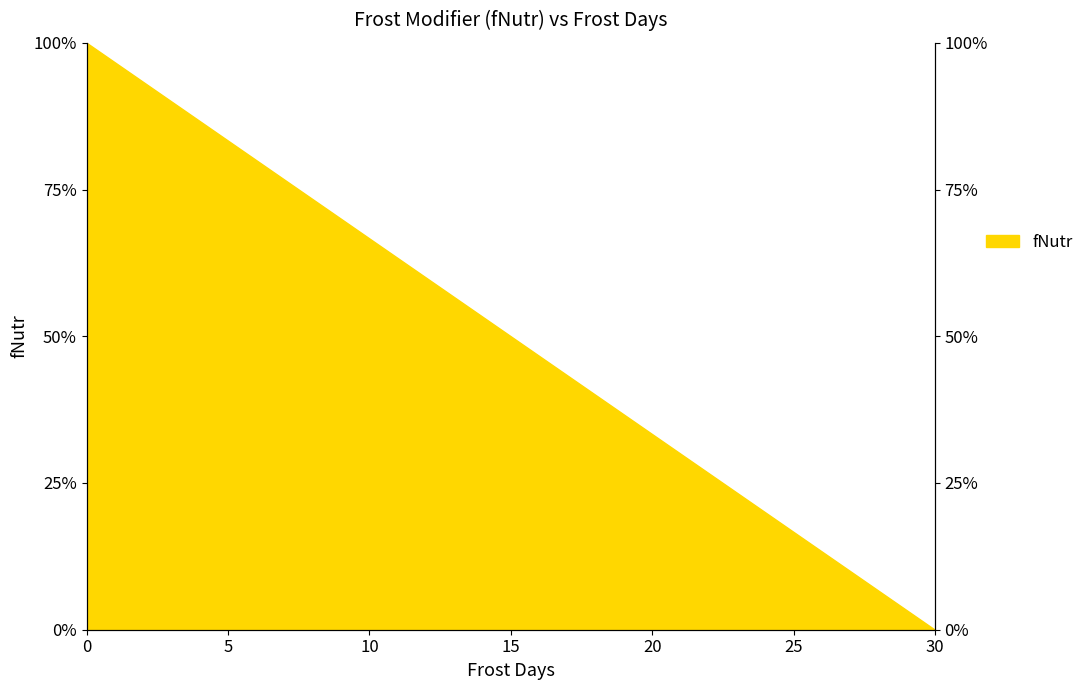

The value at 2 is 0.9. True or false?

True